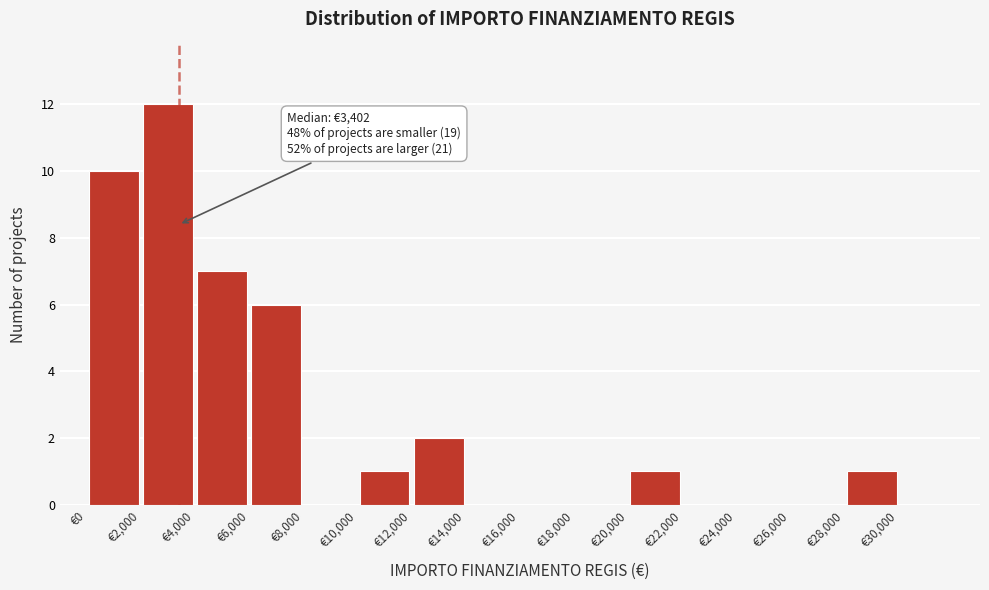

Over which range of the x-axis is the bar tallest?

2000 to 4000